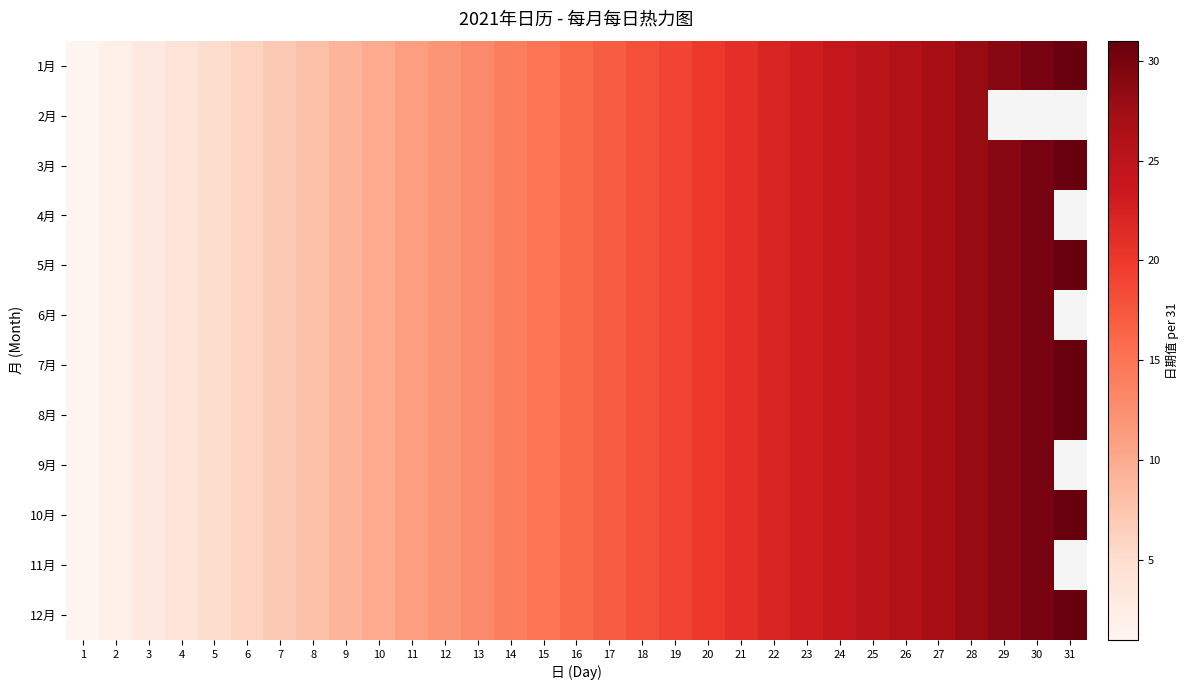

How many categories are shown in the chart?

31